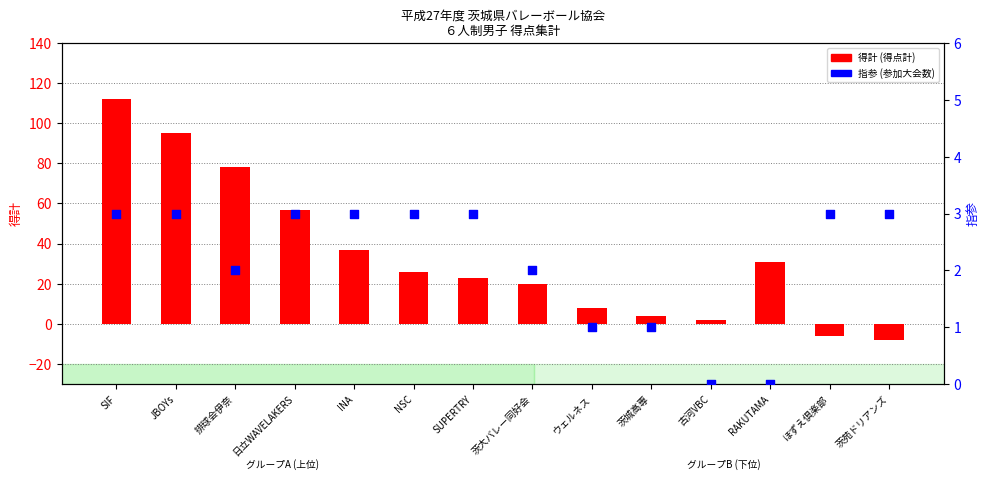

Which series has the widest spread of Y values?

得計 (得点計)